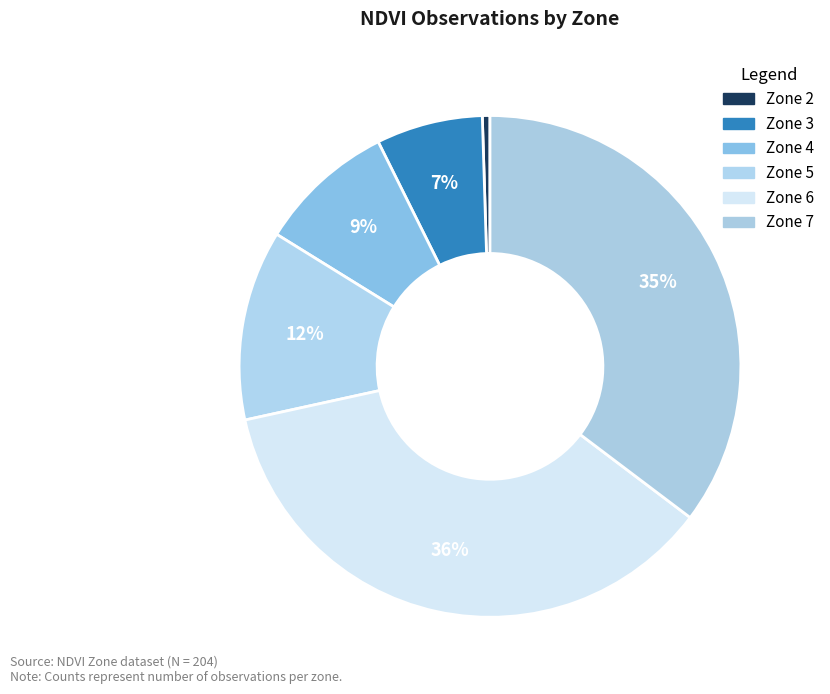

What percentage do Zone 5 and Zone 3 together represent?

19.1%